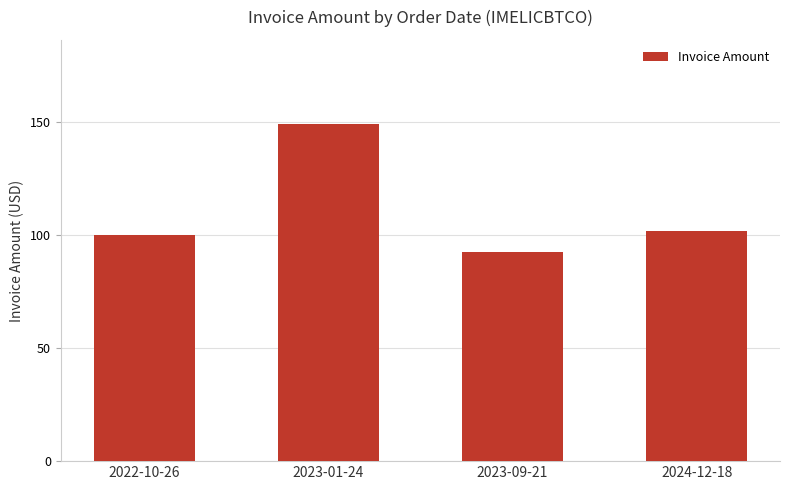

What is the change in value from 2022-10-26 to 2023-09-21?

-7.7